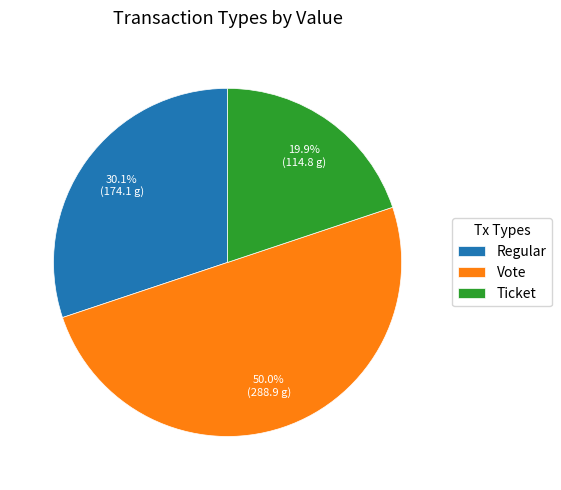

How many segments does this pie chart have?

3